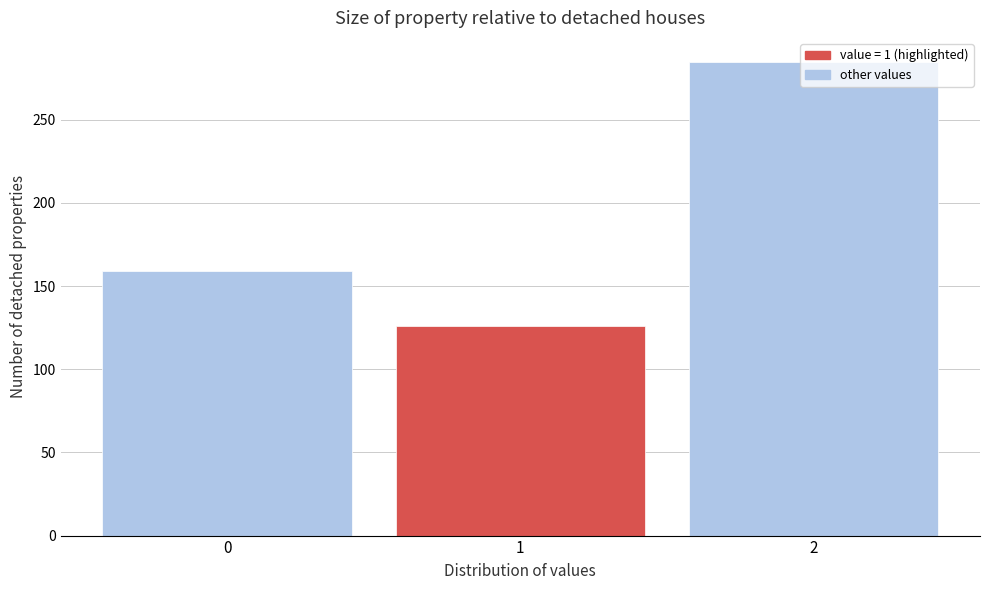

What is the change in value from 0 to 1?

-33